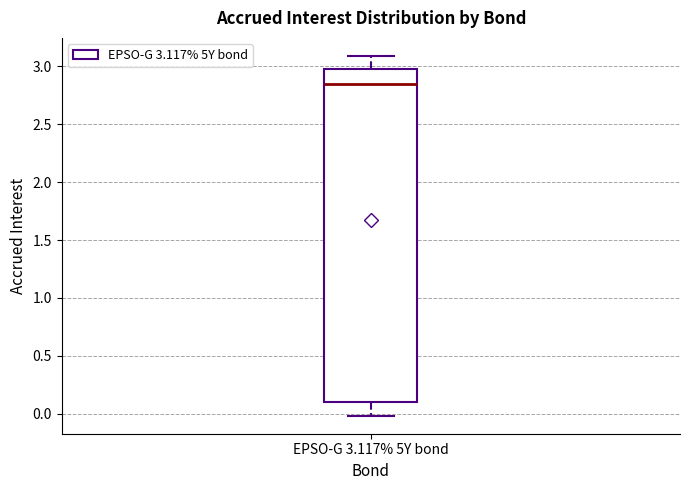

Where does the lower whisker of the box for EPSO-G 3.117% 5Y bond end on the y-axis? The values are not printed on the chart, so give them approximately, as read against the axis.

0.00